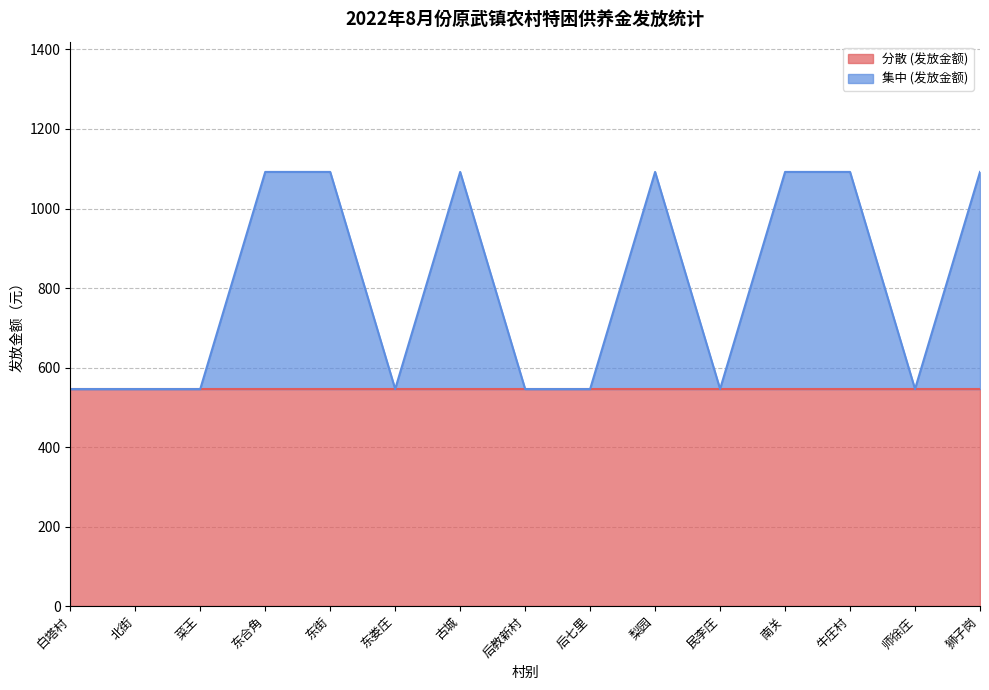

Between 北街 and 狮子岗, which is larger?

狮子岗